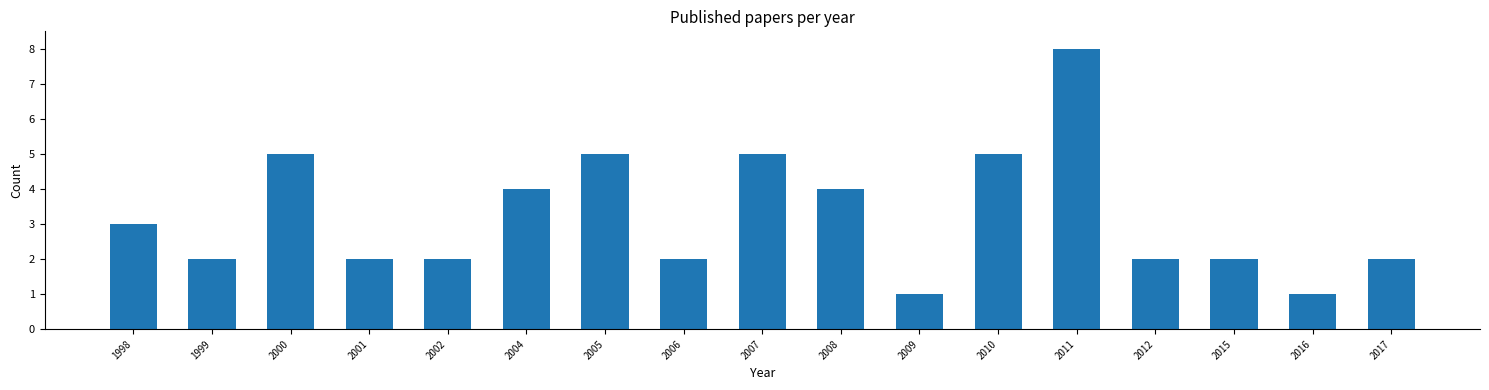

What is the value of the 8th bar from the left?

2